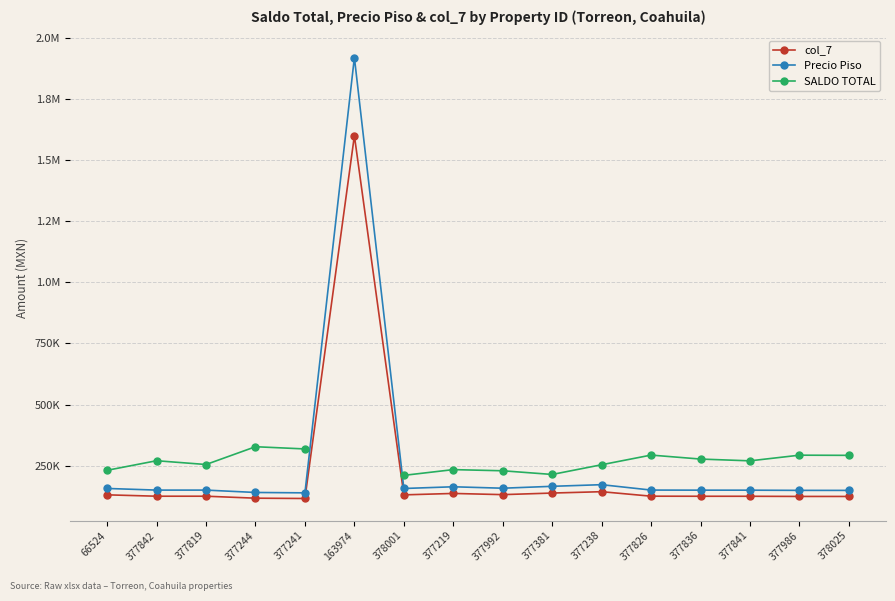

How many categories are shown in the chart?

16